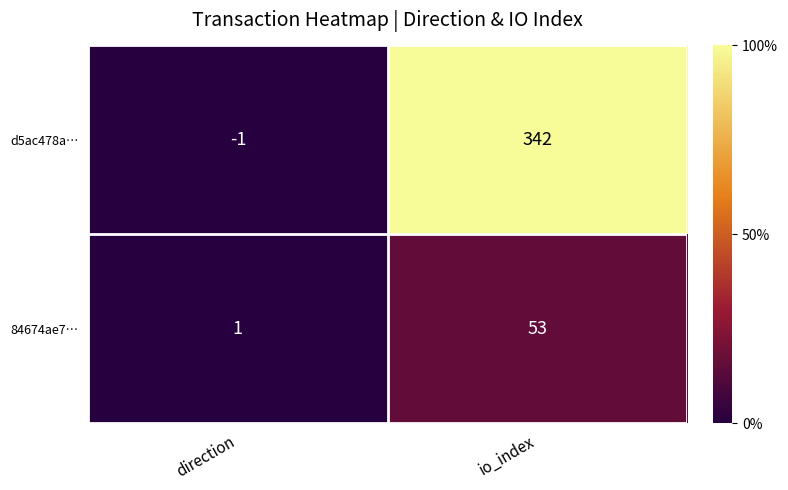

What is the approximate value of 84674ae7… at io_index?

53